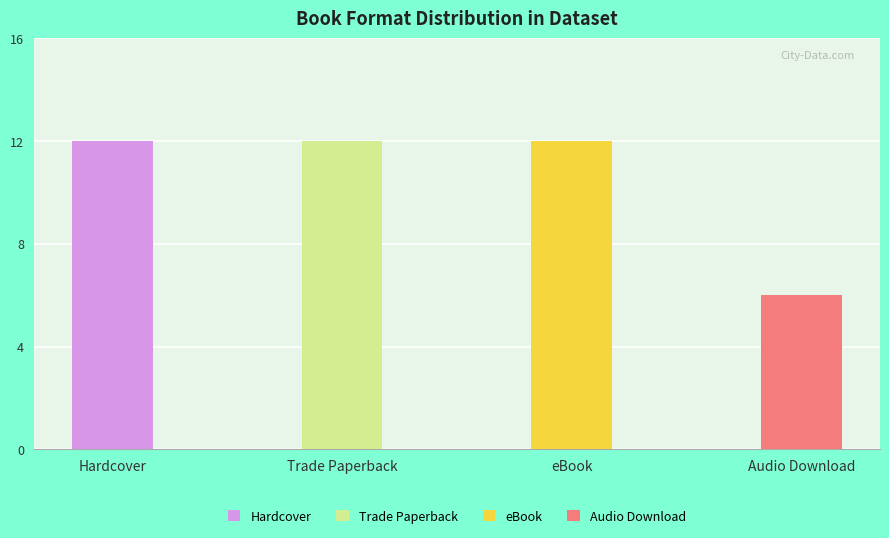

The value of Hardcover at Charlie Thorne is 16. True or false?

False